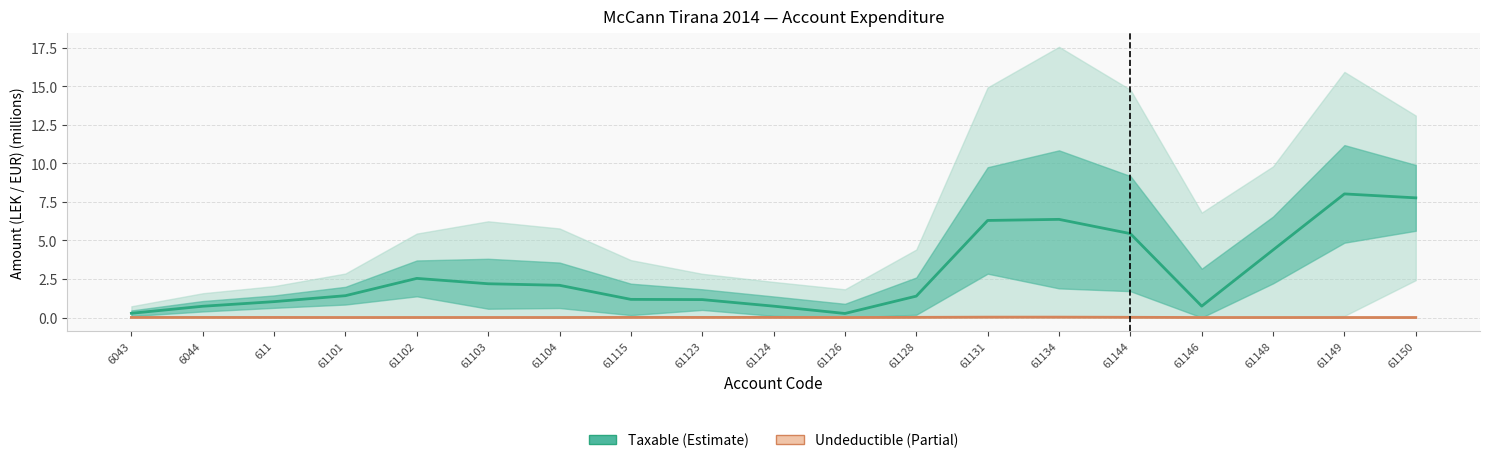

What is the label of the 17th point from the right?

611